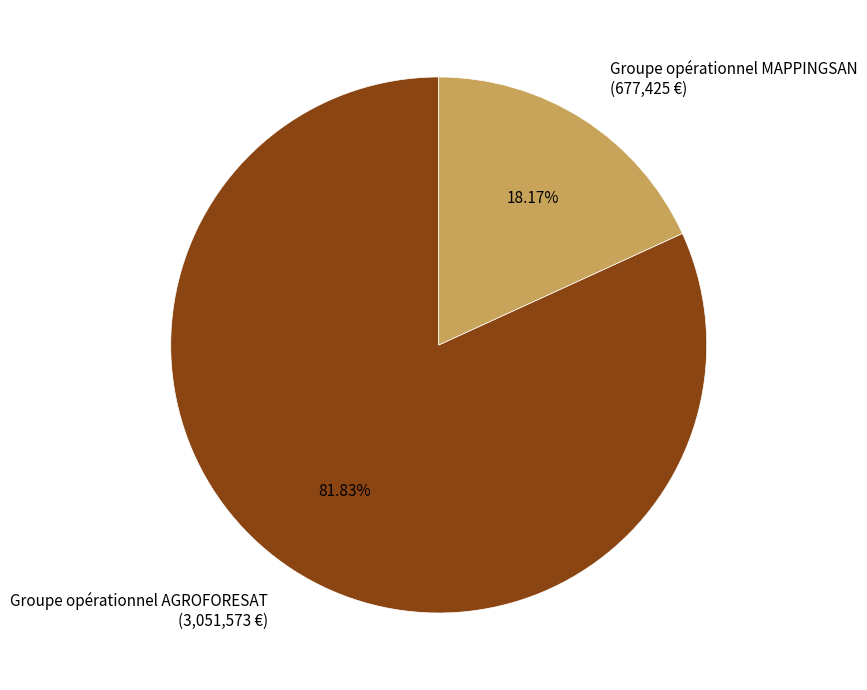

Which category has the biggest portion of the pie?

Groupe opérationnel AGROFORESAT